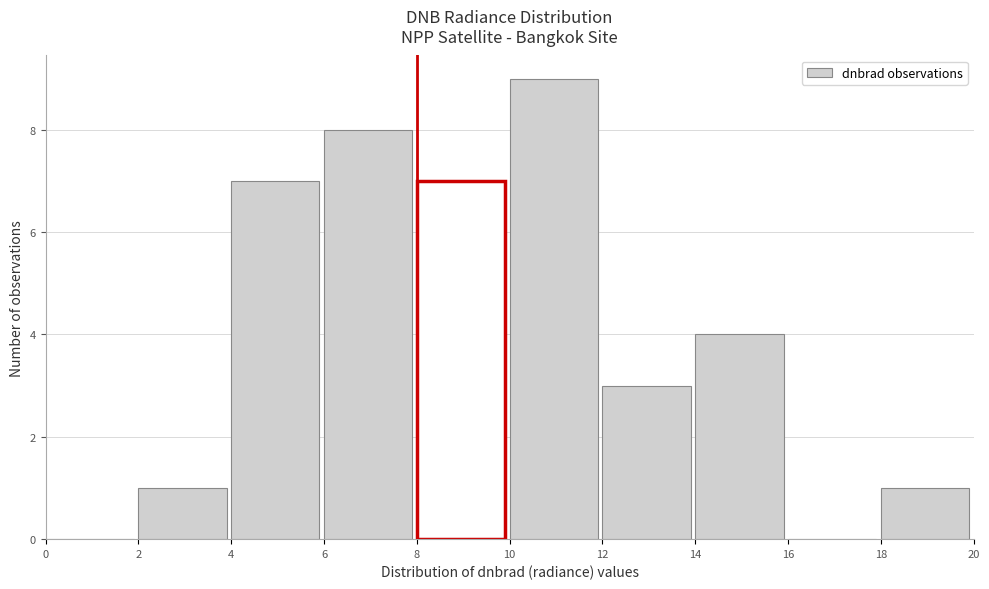

Reading left to right, list every bar in this chart as the range it spans on the x-axis followed by its height. The values are not printed on the chart, so give them approximately, as read against the axis.

0 to 2: 0
2 to 4: 1
4 to 6: 7
6 to 8: 8
8 to 10: 7
10 to 12: 9
12 to 14: 3
14 to 16: 4
16 to 18: 0
18 to 20: 1